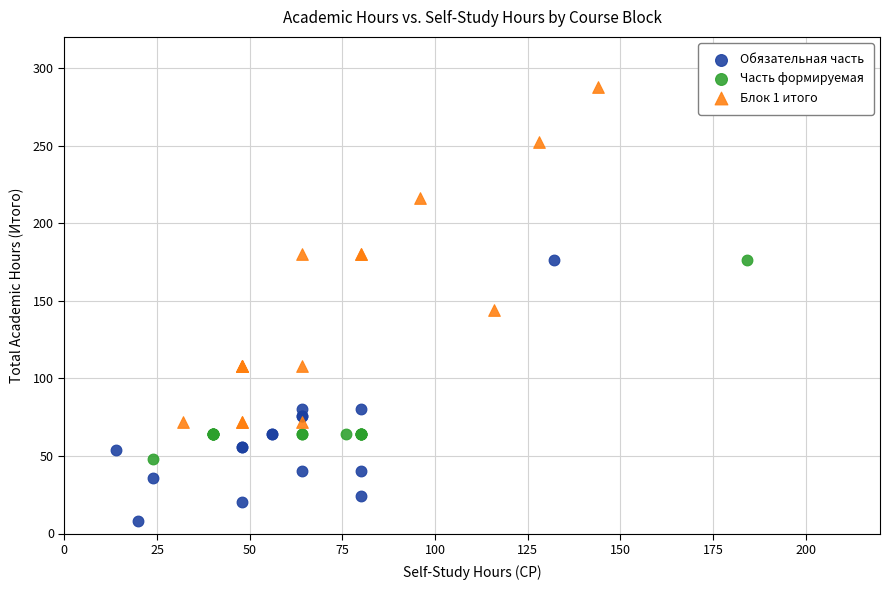

What are all the series names shown in the legend?

Обязательная часть, Часть формируемая, Блок 1 итого